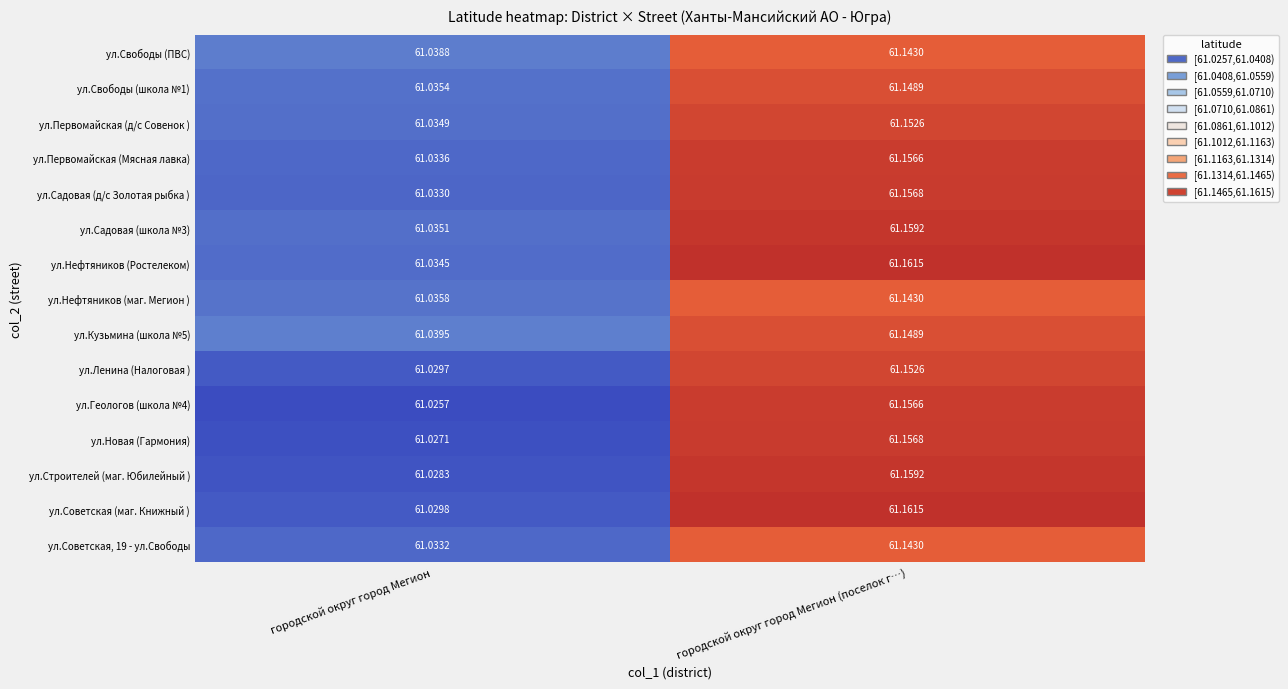

Where is ул.Нефтяников (Ростелеком) nearest to the value 61?

городской округ город Мегион